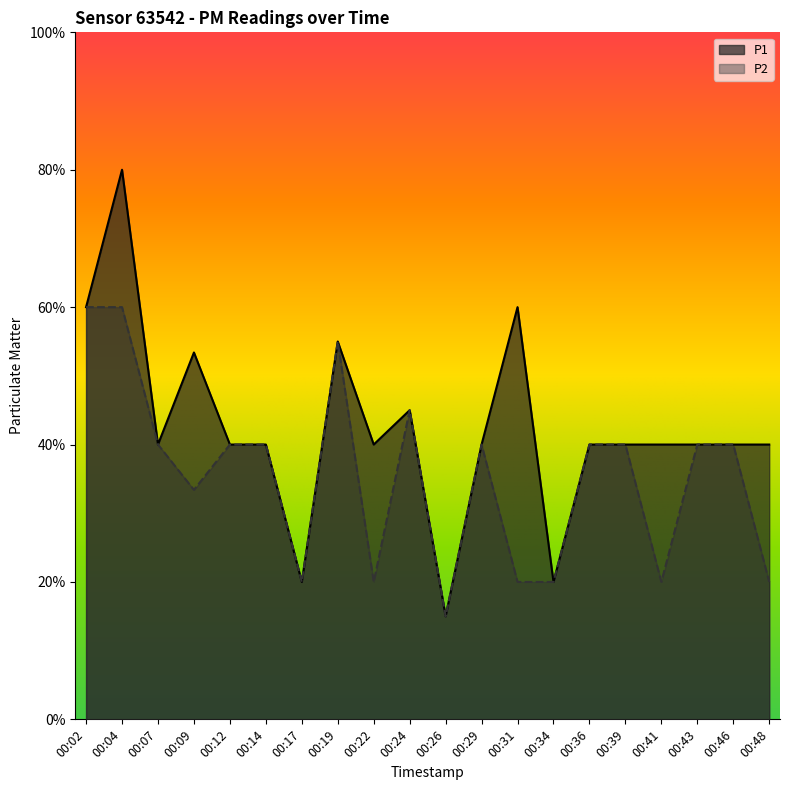

The value of P2 at 00:48 is 1.0. True or false?

True